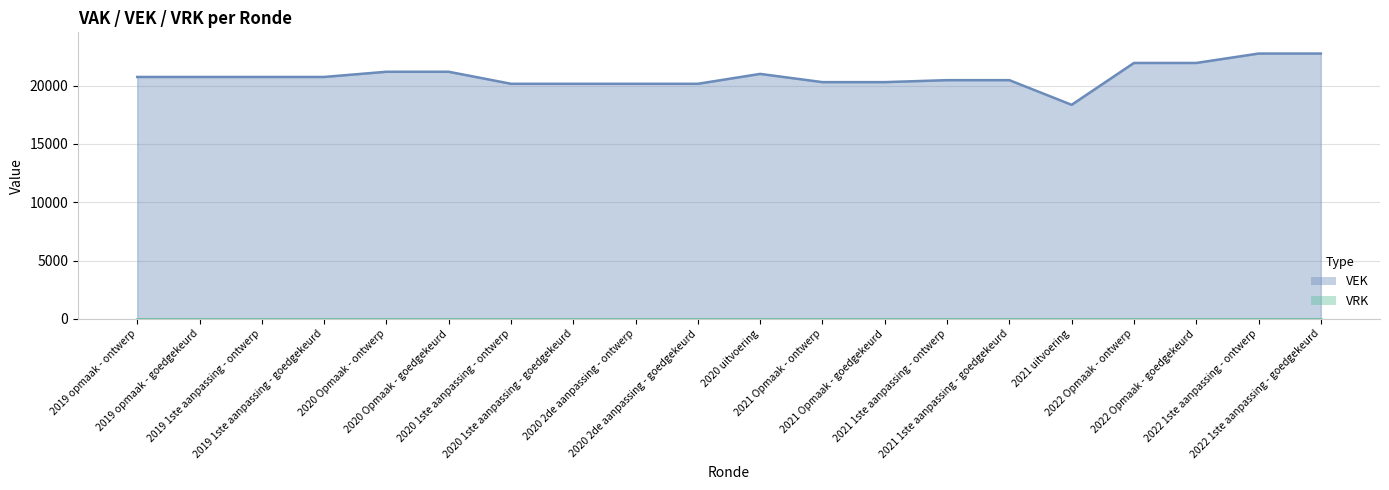

Where is the first local maximum?

2020 uitvoering